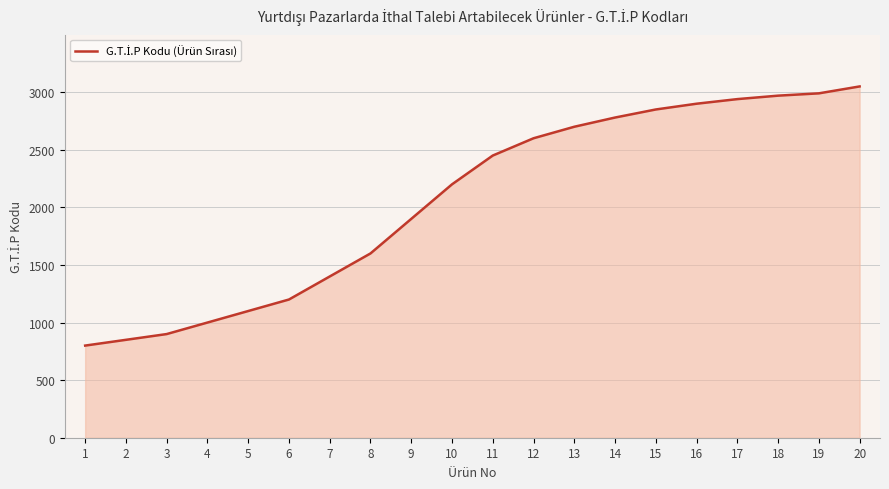

Is it true that the value at 11 is 2450?

True